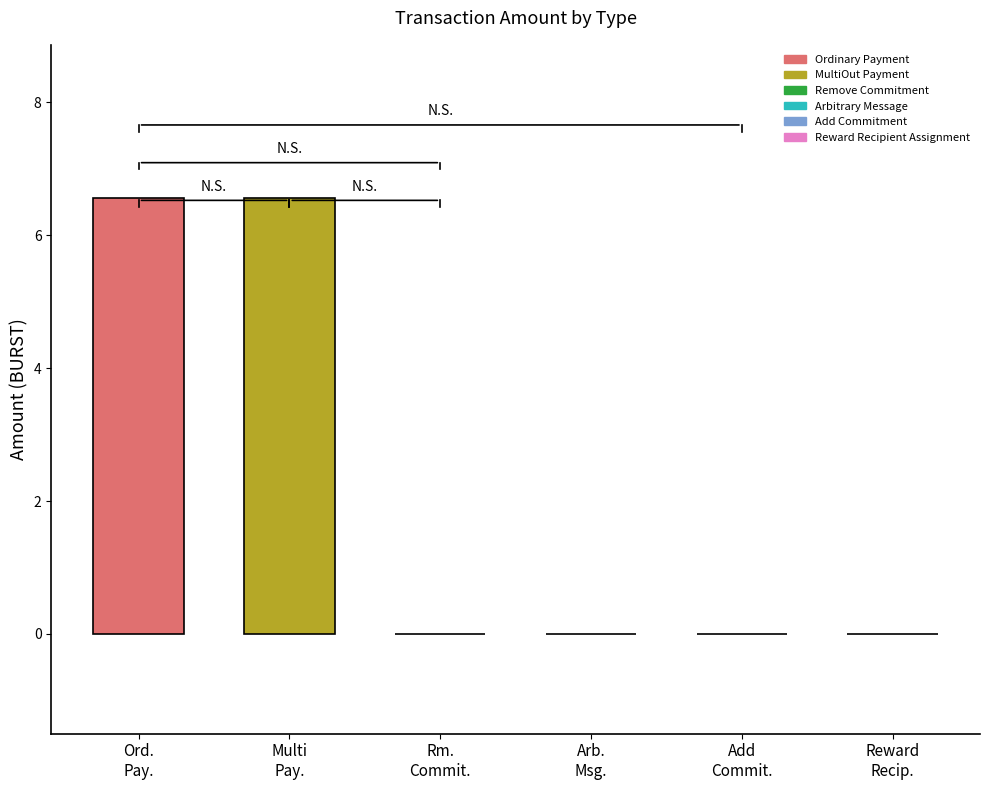

Which series has the widest spread of values?

Ordinary Payment